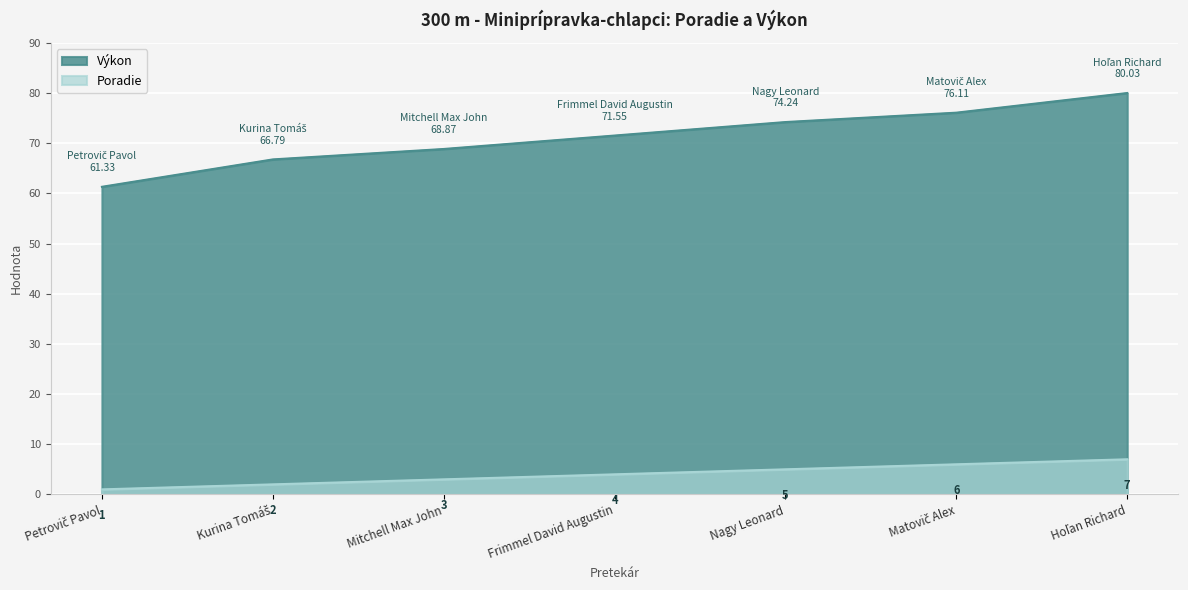

At which category is the sum across all series the highest?

Hoľan Richard